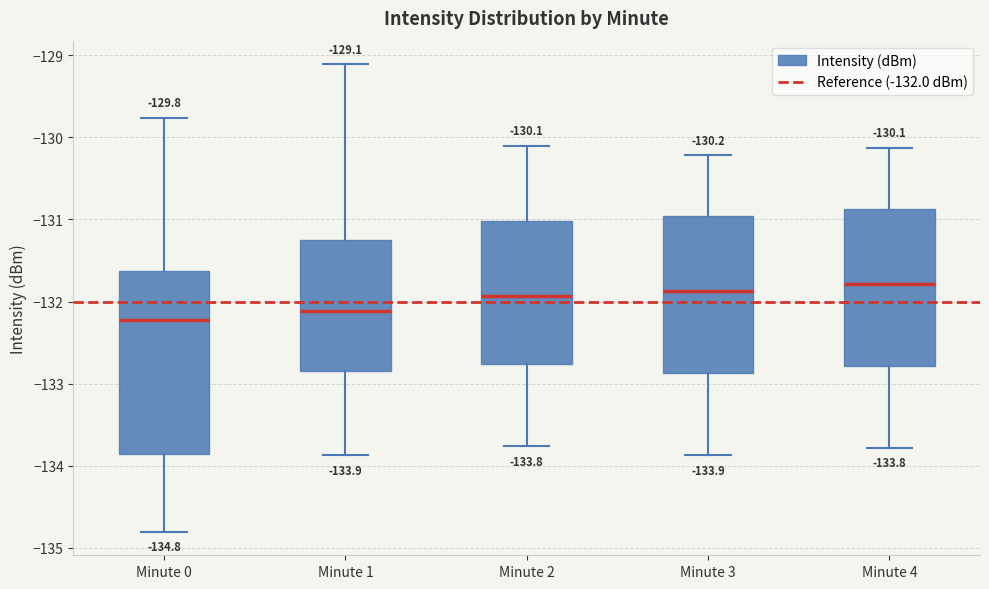

Which box is the tallest, from its lower edge to its upper edge?

Minute 0